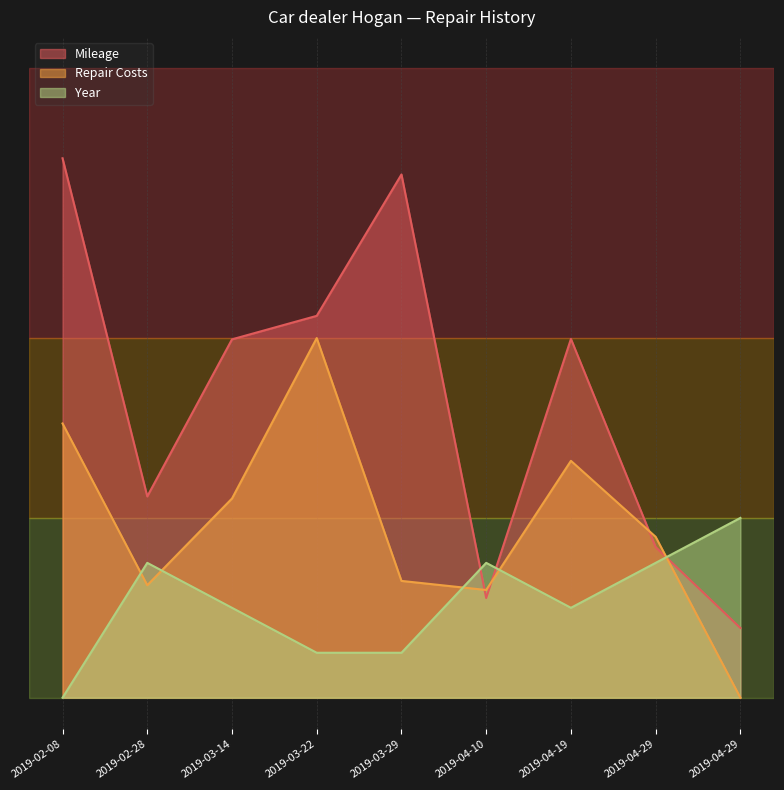

At 2019-04-10, list the series in order from smallest to largest.

Mileage, Repair Costs, Year